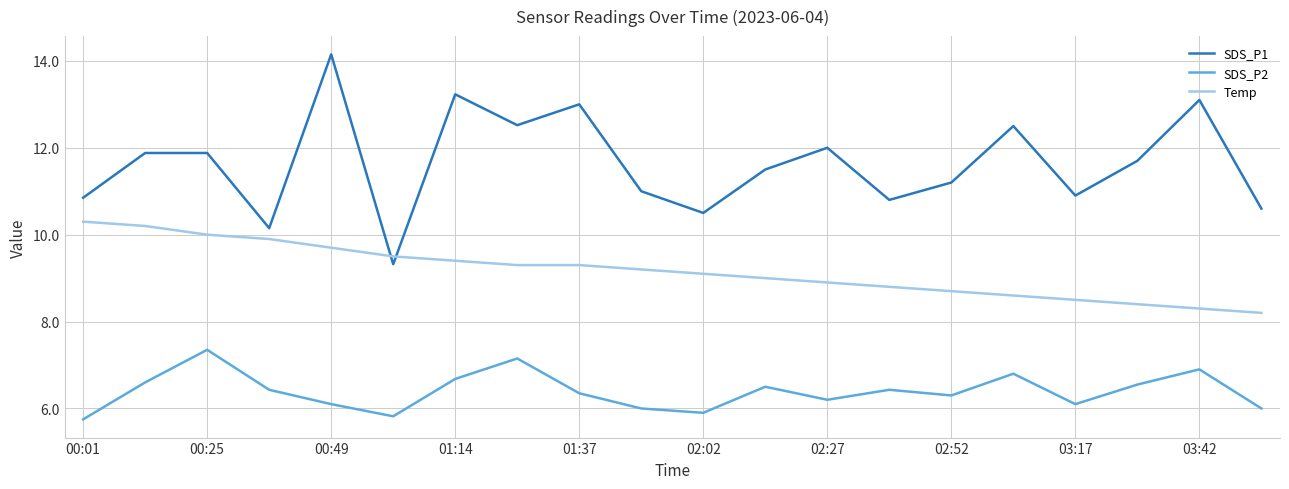

What is the average value of the SDS_P2 series?

6.4